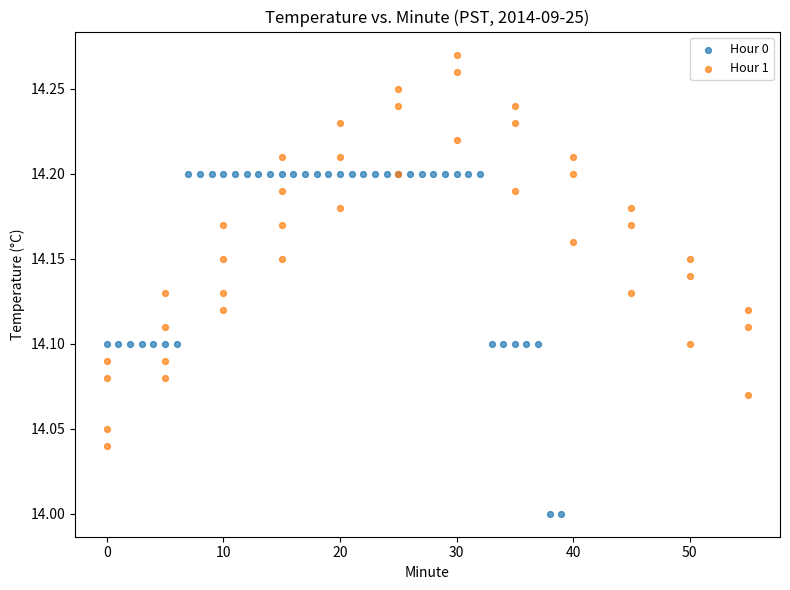

Which series reaches the minimum Y coordinate?

Hour 0